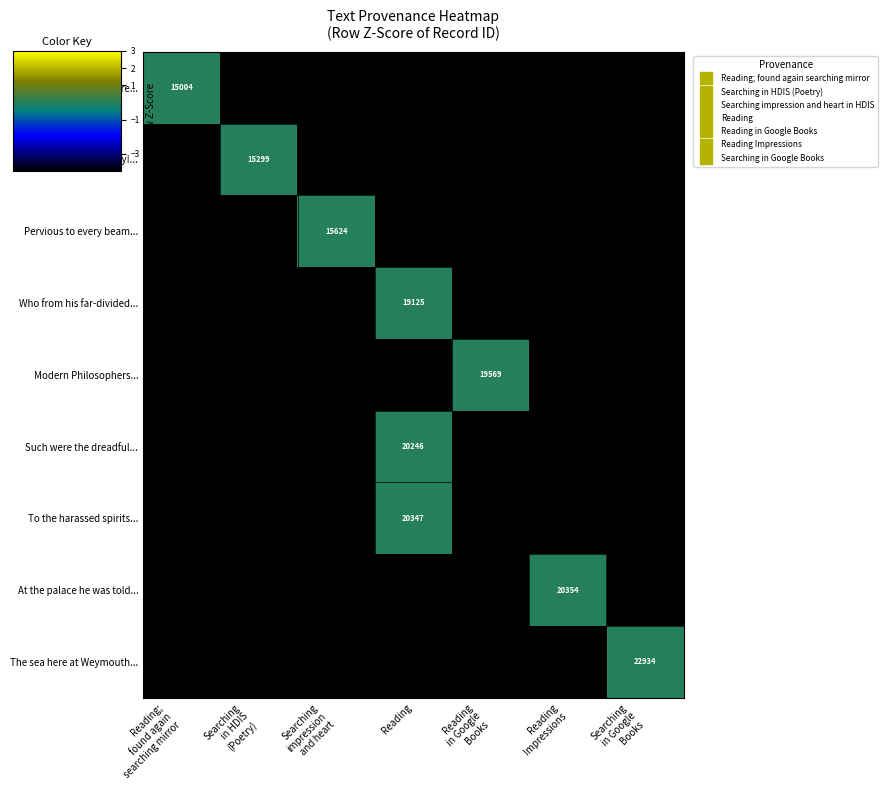

Which series has the largest range (max minus min)?

There is a pleasure...